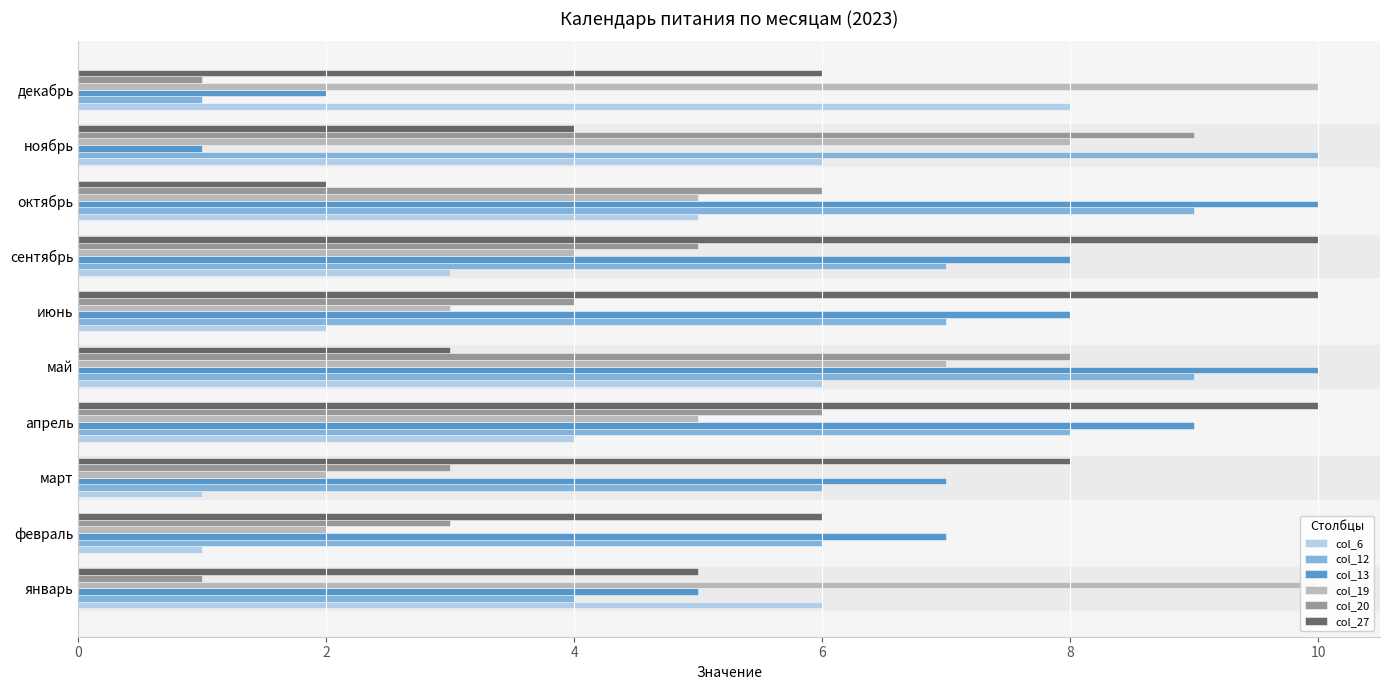

Between апрель and ноябрь, which is larger?

ноябрь